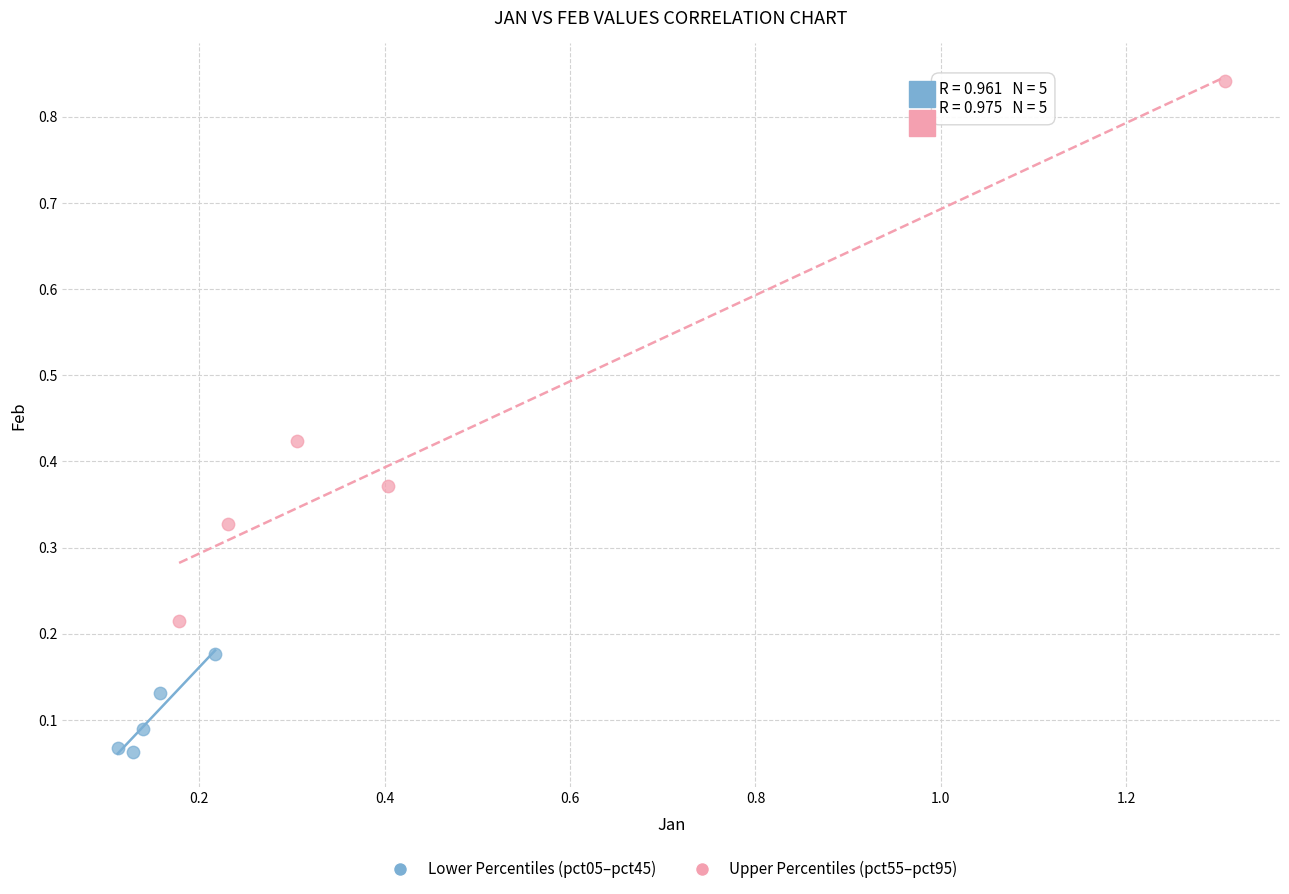

Which series contains the lowest Y value?

Lower Percentiles (pct05–pct45)